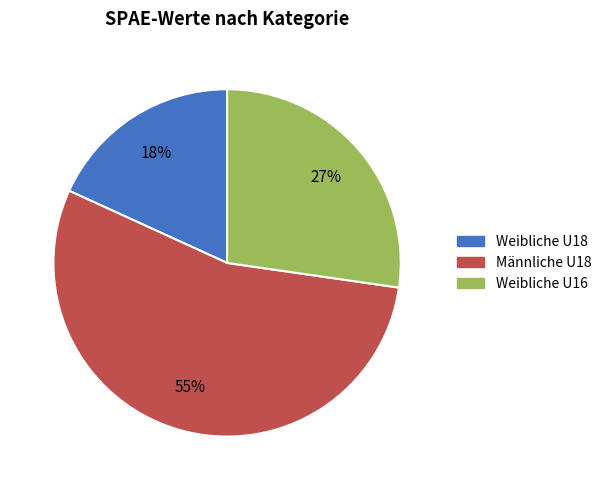

The Männliche U18 slice represents 61% of the pie. True or false?

False